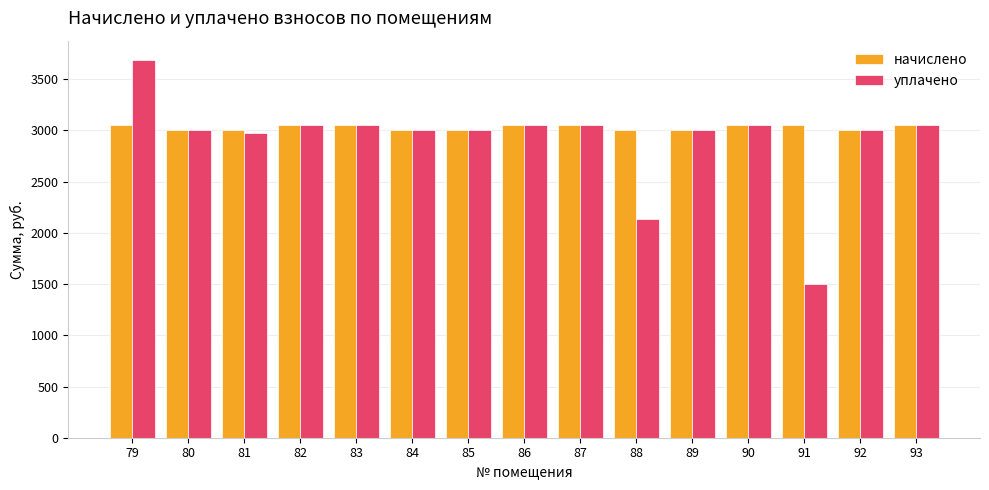

At which category is the sum across all series the highest?

79